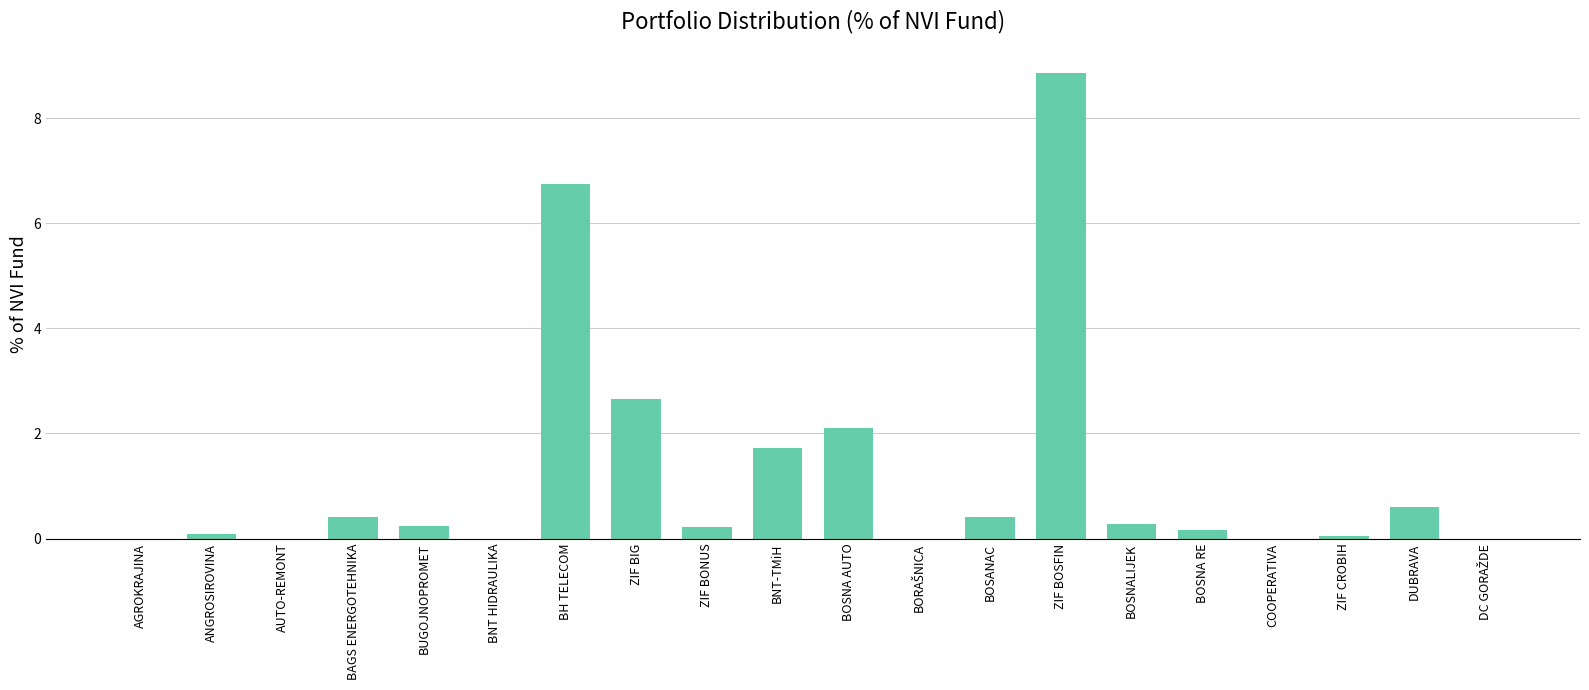

How many categories are shown in the chart?

20